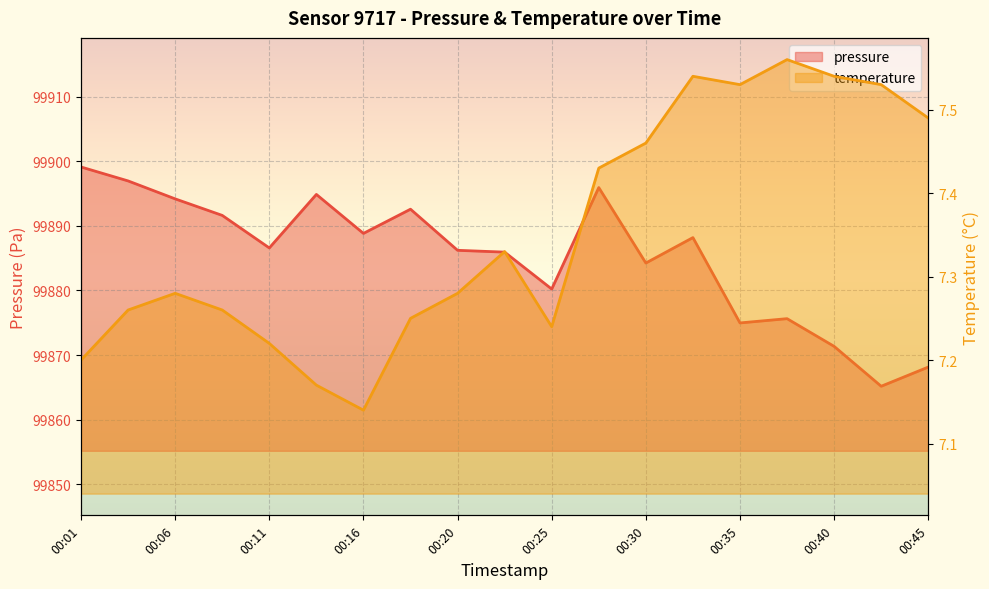

Between 00:33 and 00:40, which series saw the biggest shift?

pressure